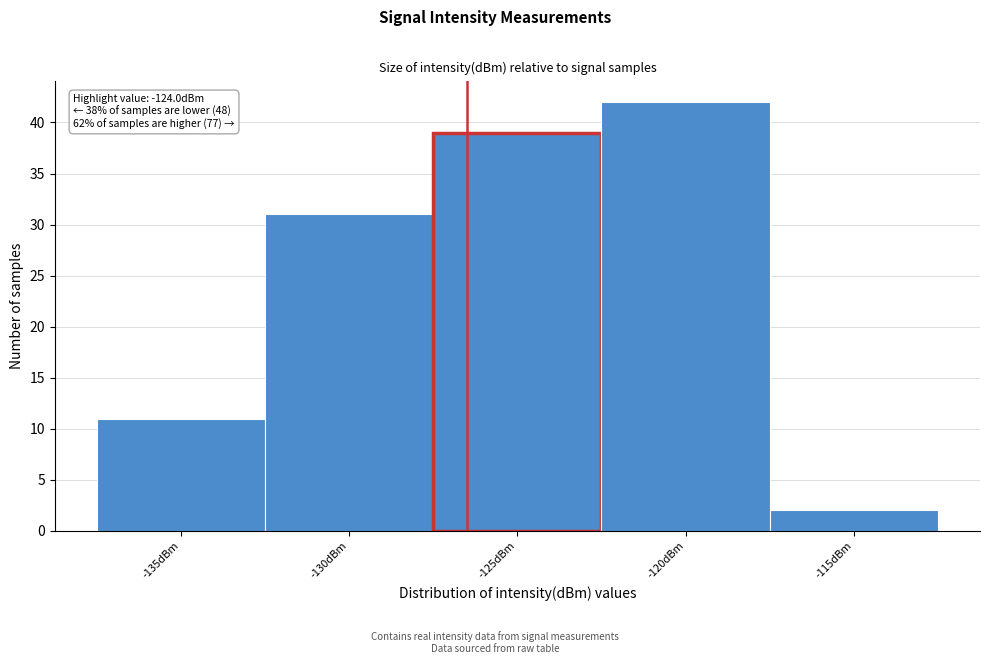

Reading right to left, list all the values displayed in this chart.

2	42	39	31	11